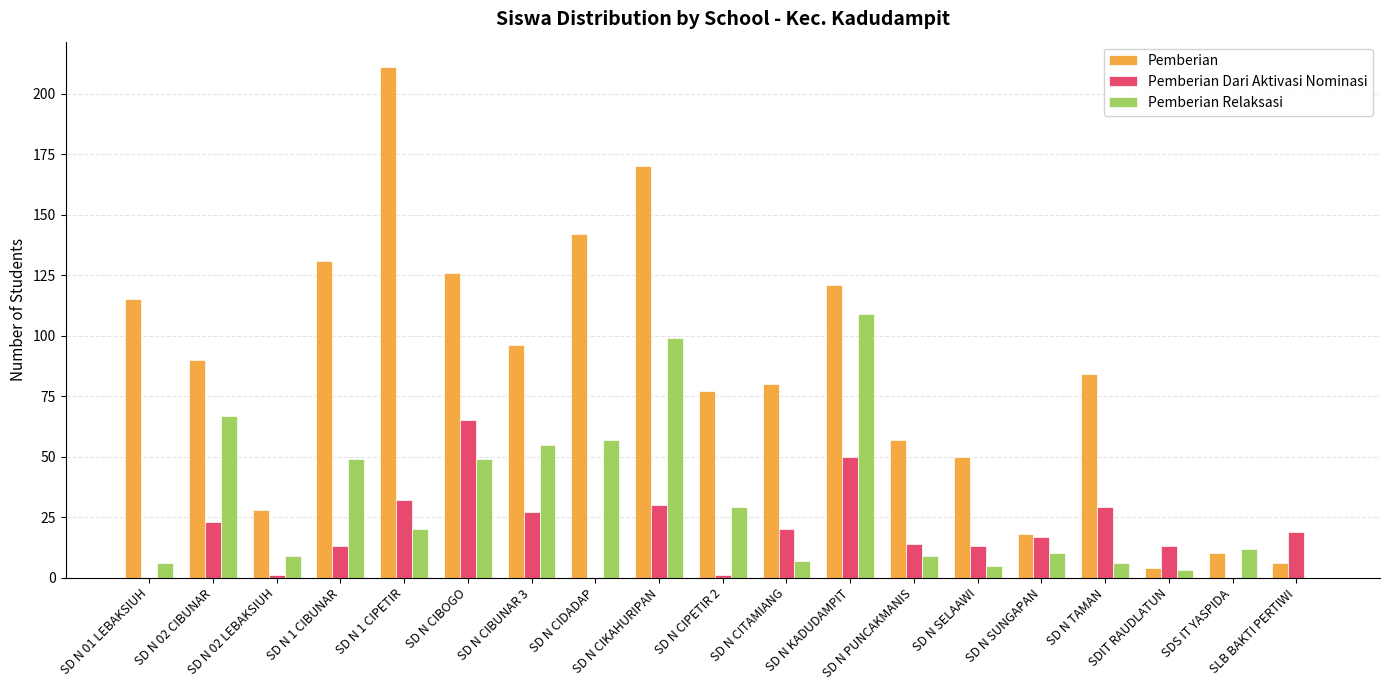

How many groups of bars are there?

19